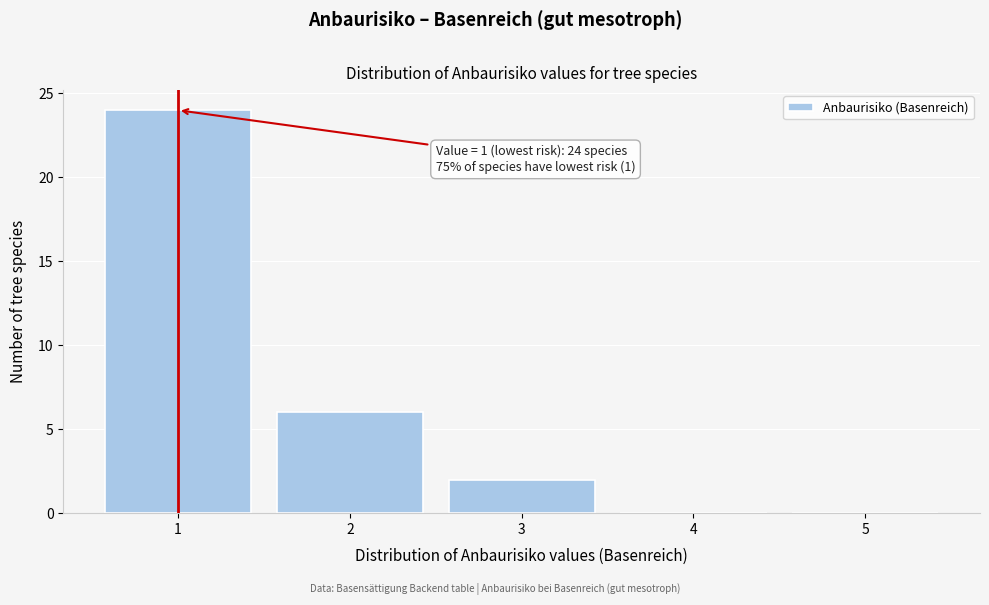

Over which range of the x-axis is the bar tallest?

0.5 to 1.5